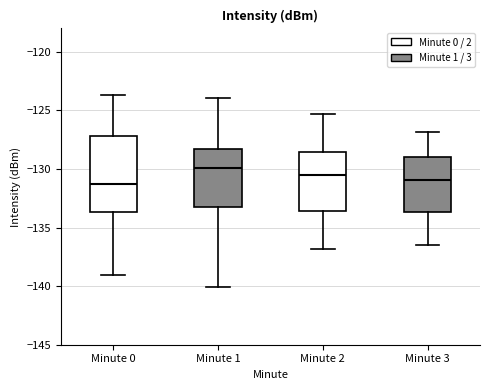

Where does the median line of the box for Minute 2 sit on the y-axis? The values are not printed on the chart, so give them approximately, as read against the axis.

-130.5